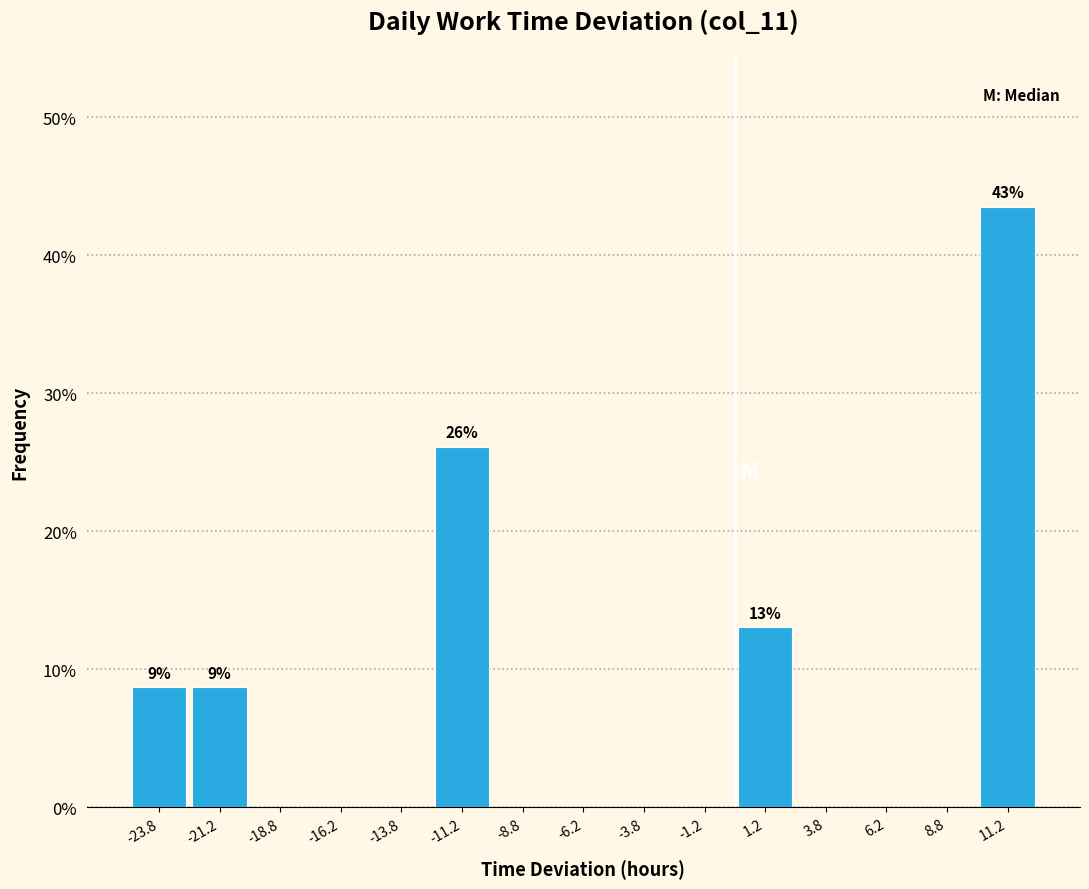

Over which range of the x-axis is the bar tallest?

10.0 to 12.5